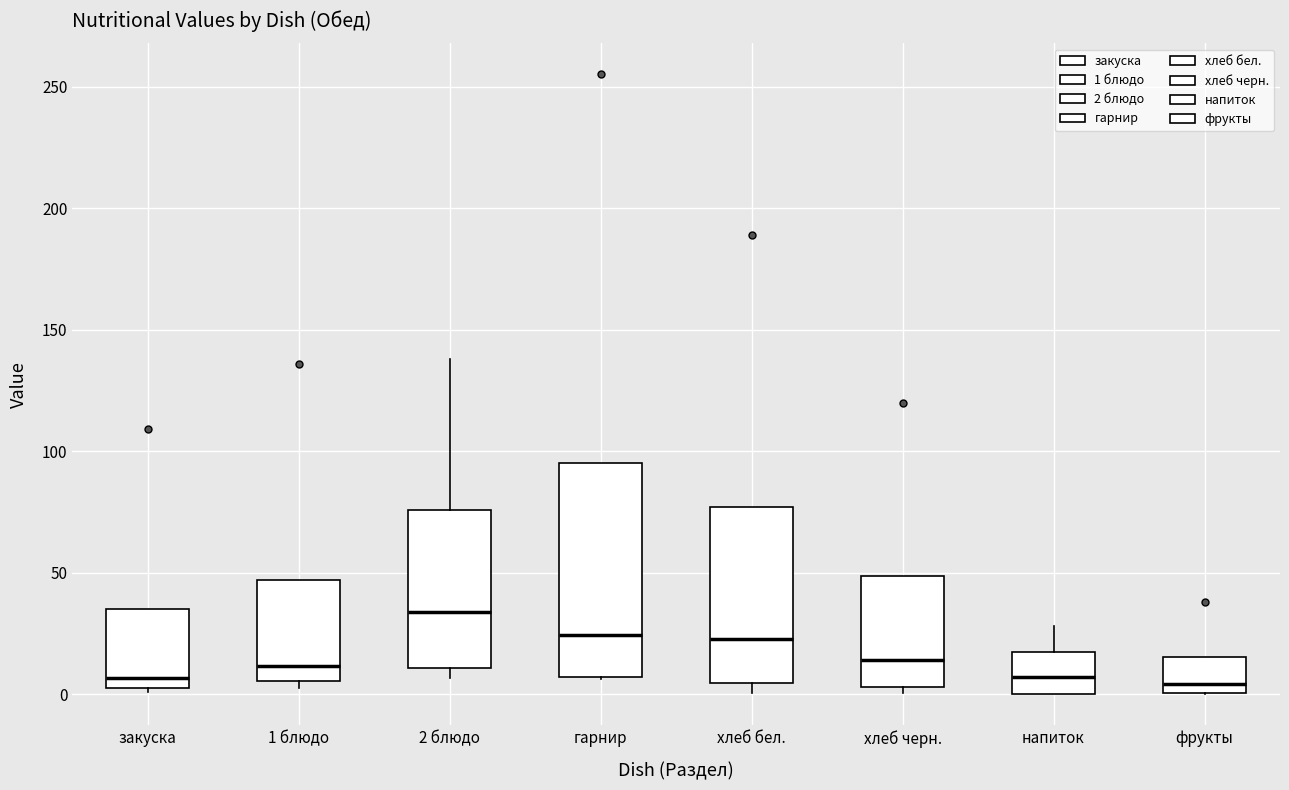

Comparing the boxes themselves (not the whiskers), which one is the tallest?

гарнир